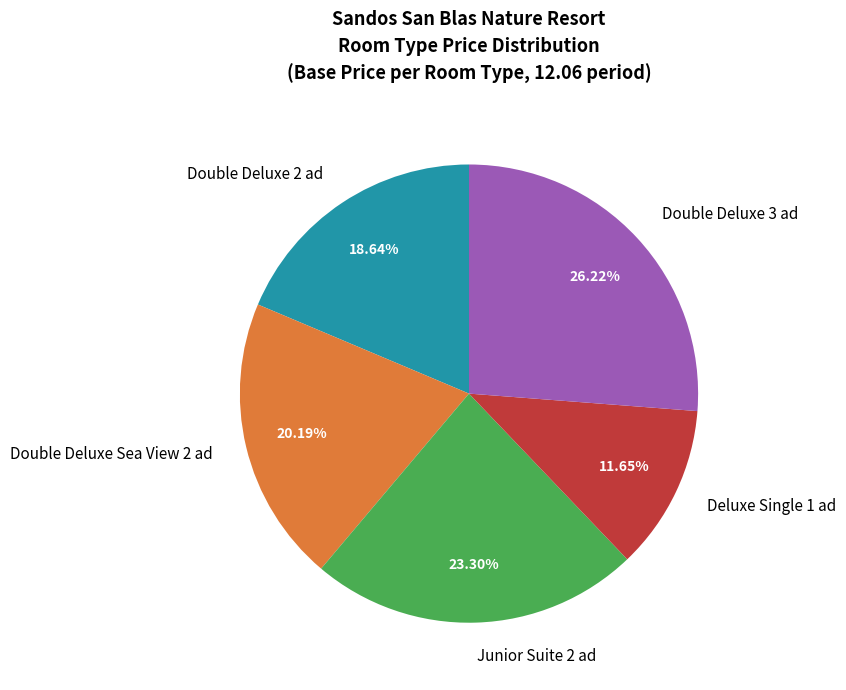

Is it true that Double Deluxe 3 ad is 26% of the pie?

True